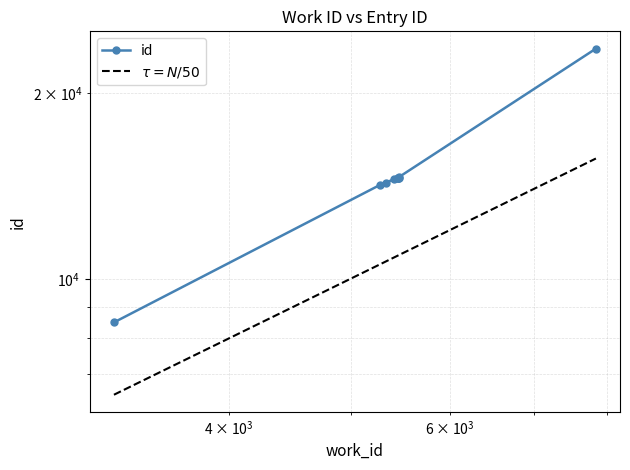

What is the difference between the second highest and minimum values in the $\tau = N/50$ series?

4438